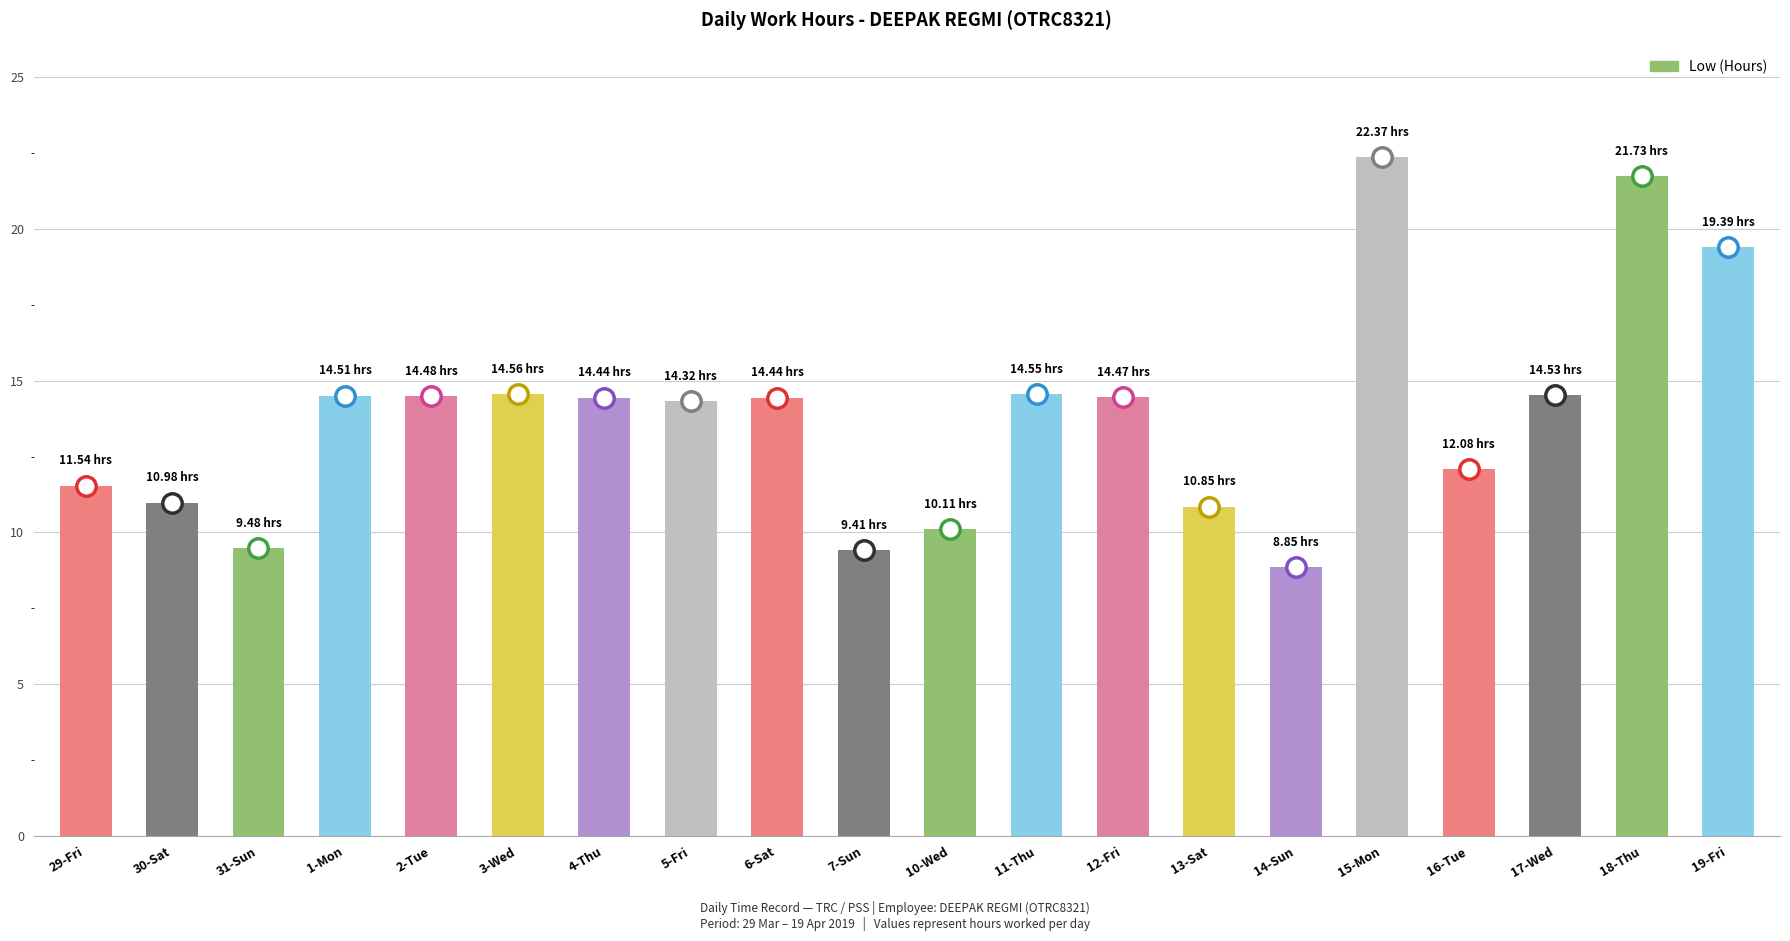

What is the difference between the maximum and minimum values?

13.5